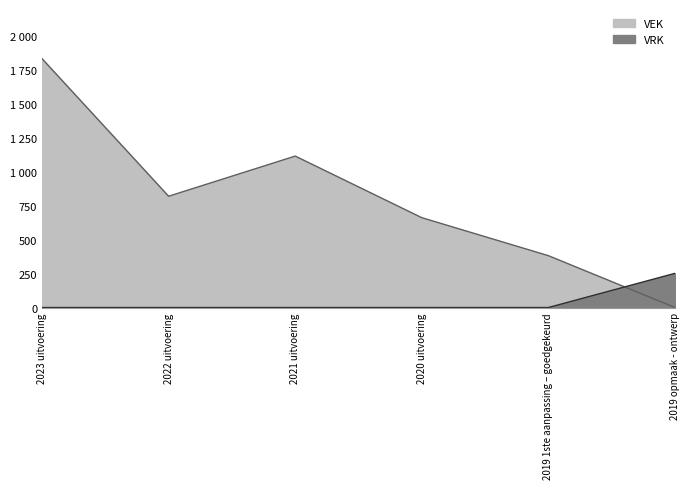

Reading left to right, extract all data points from this chart.

VEK: 2023 uitvoering=1834	2022 uitvoering=820	2021 uitvoering=1116	2020 uitvoering=662	2019 1ste aanpassing – goedgekeurd=382	2019 opmaak - ontwerp=0
VRK: 2023 uitvoering=0	2022 uitvoering=0	2021 uitvoering=0	2020 uitvoering=0	2019 1ste aanpassing – goedgekeurd=0	2019 opmaak - ontwerp=252